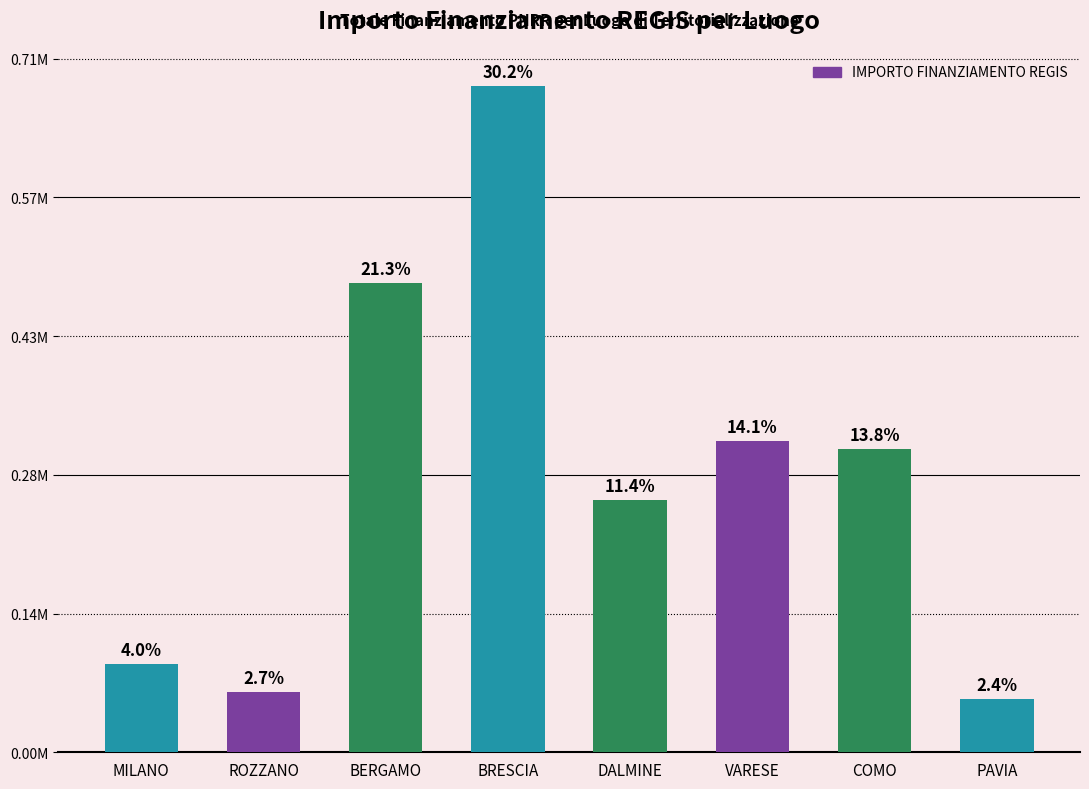

At which label is the value closest to 0?

PAVIA